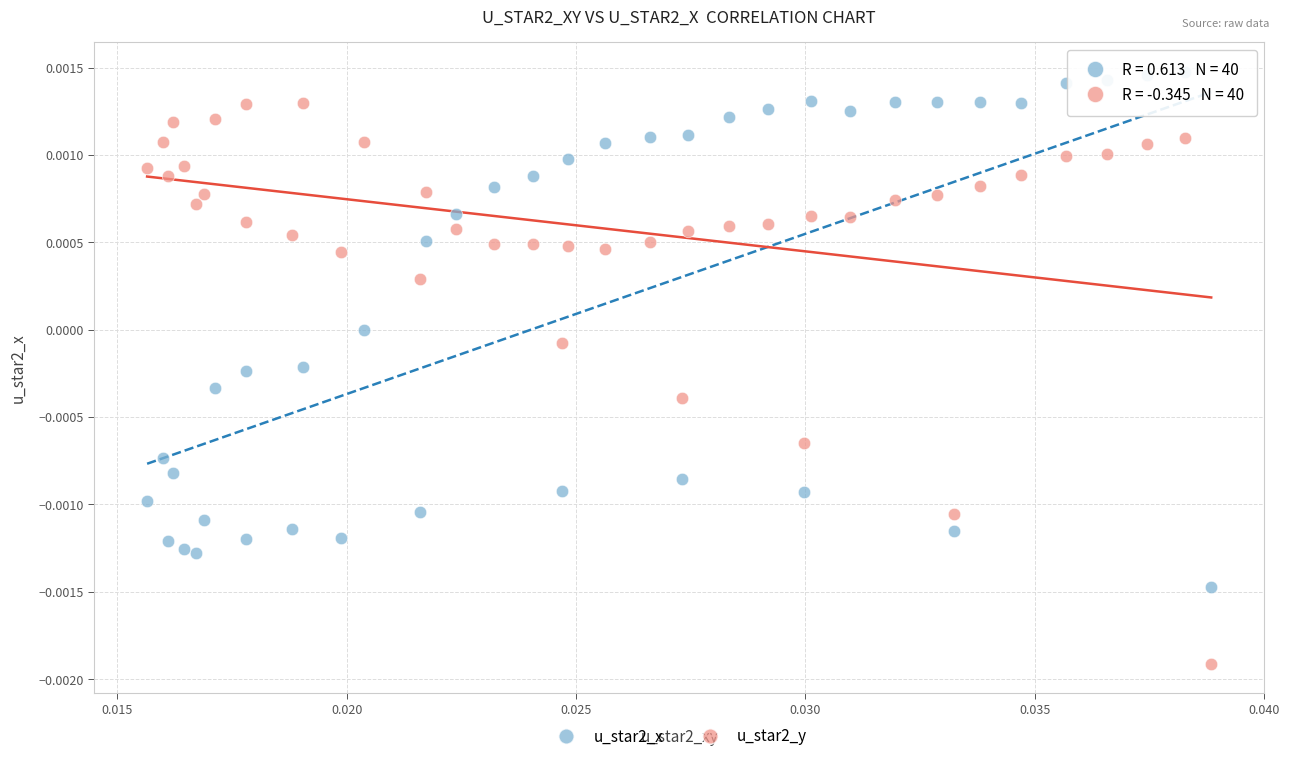

Which series has the widest spread of Y values?

u_star2_y